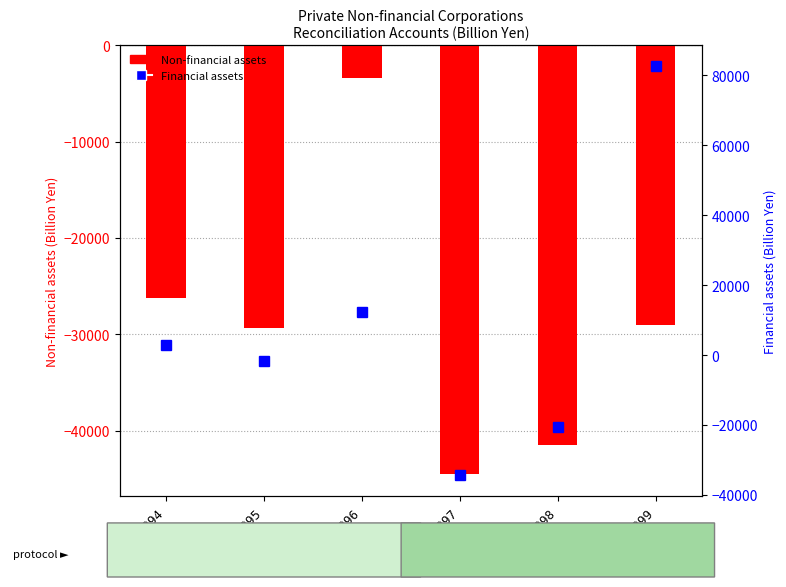

Reading left to right, transcribe all the data shown in this chart.

Non-financial assets: -26239.5	-29308.9	-3401.7	-44543.5	-41527.3	-29054.7
Financial assets: 2758.1	-1761.8	12190.5	-34426.1	-20694.4	82767.3